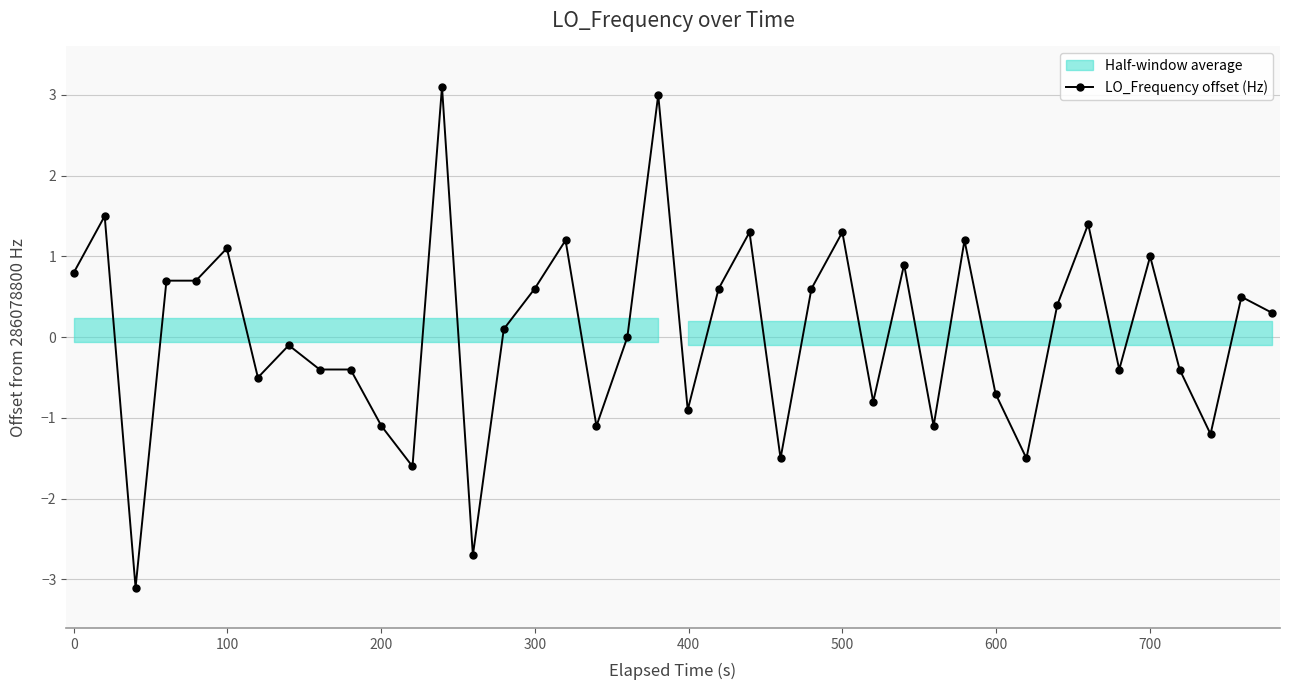

True or false: LO_Frequency offset (Hz) has more than 1 points higher than both neighbors.

True